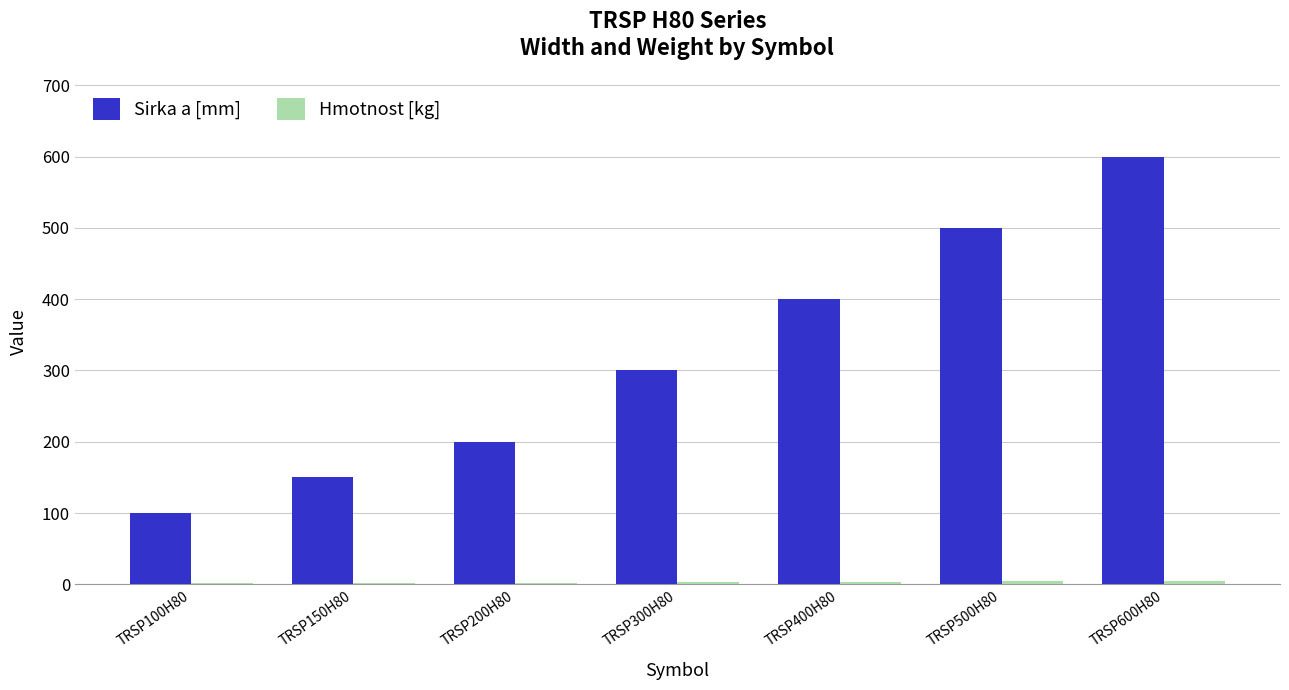

At which label does Sirka a [mm] reach its peak?

TRSP600H80